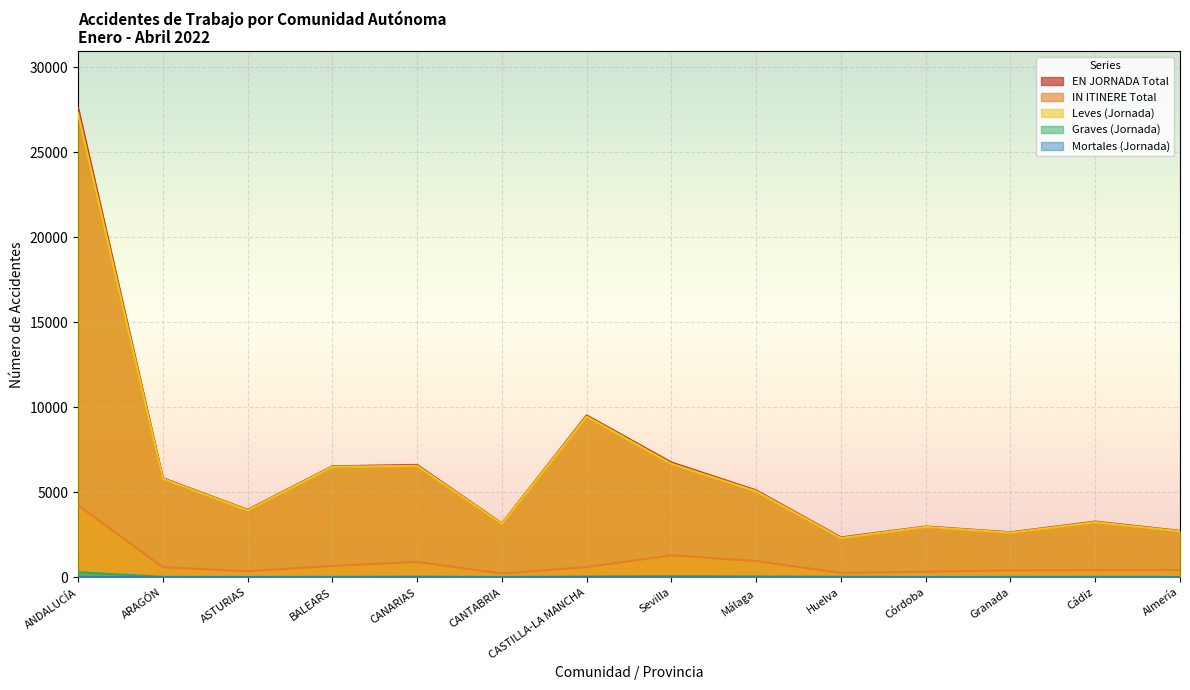

What is the highest value of the EN JORNADA Total series?

27609